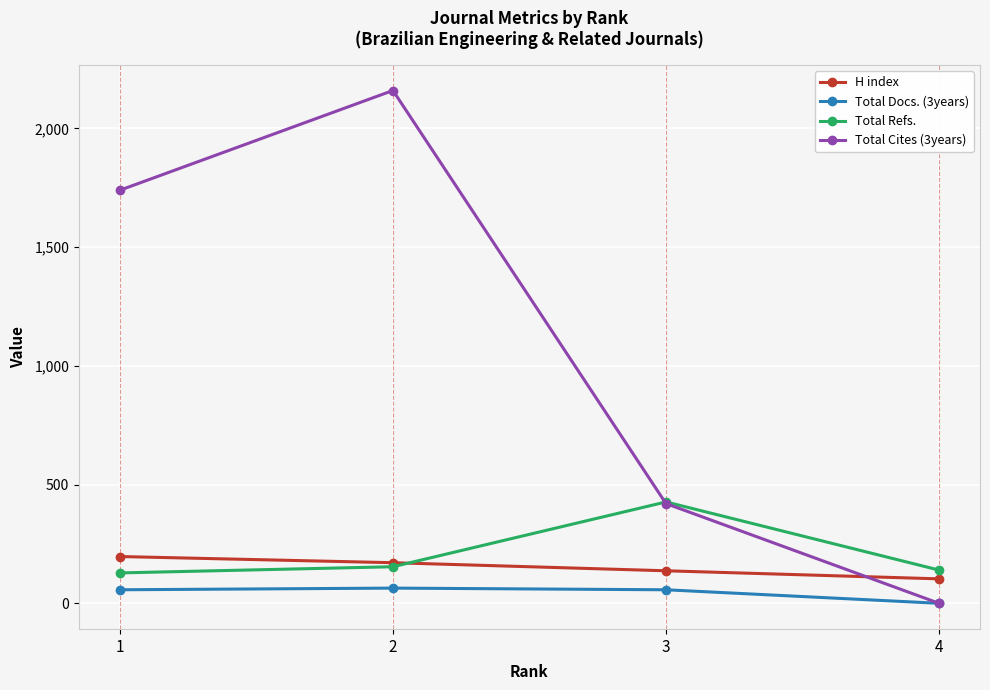

At which category does Total Refs. reach its first local peak?

3